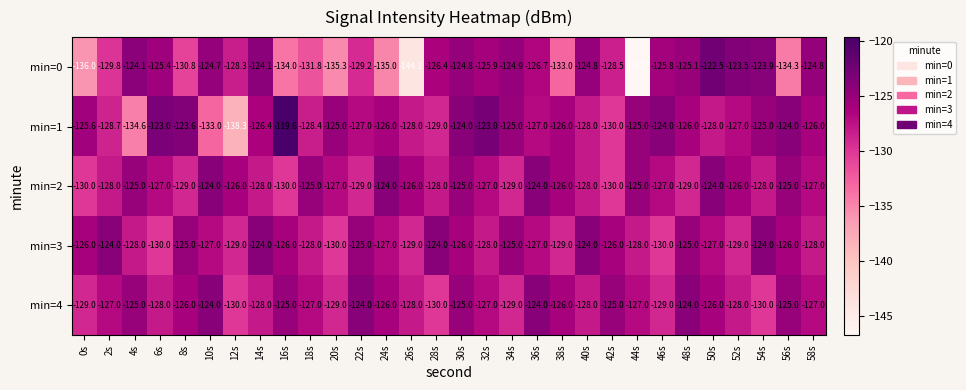

Read the min=0 value at 24s.

-135.0